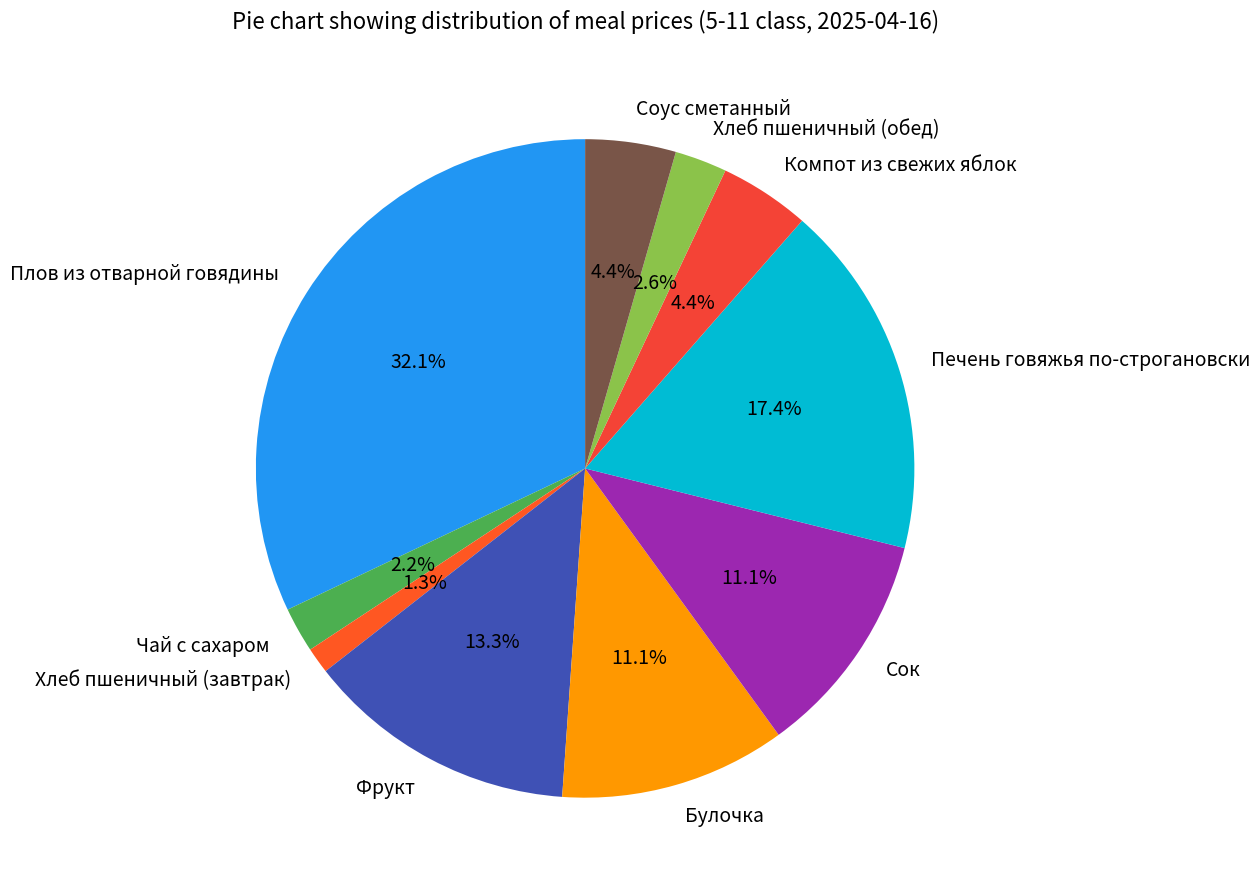

Between Соус сметанный and Булочка, which is larger?

Булочка